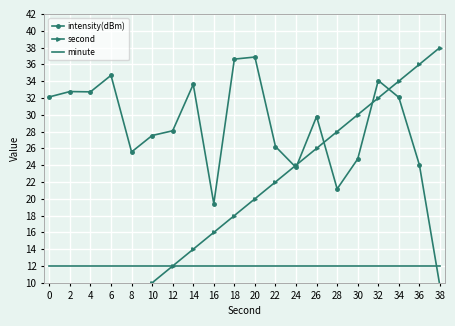

True or false: minute and second cross at least once.

False